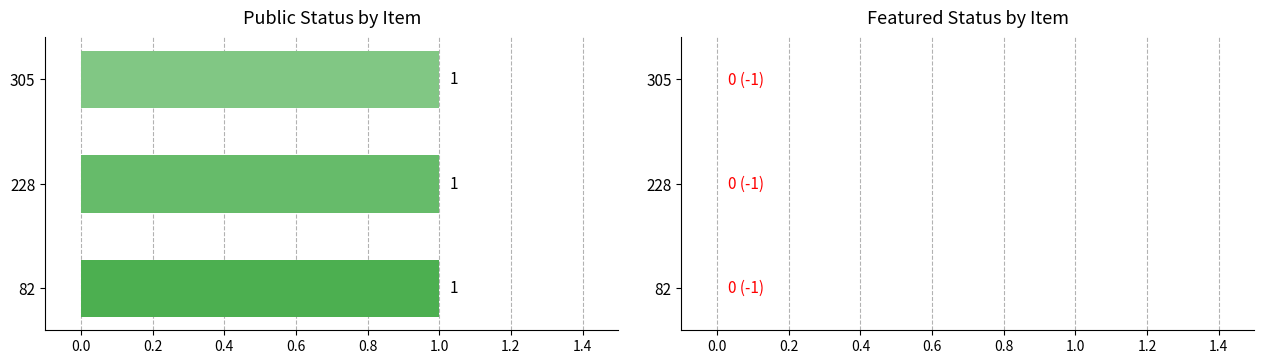

Reading left to right, what are all the values shown in this chart?

public: 82=1	228=1	305=1
featured: 82=0	228=0	305=0